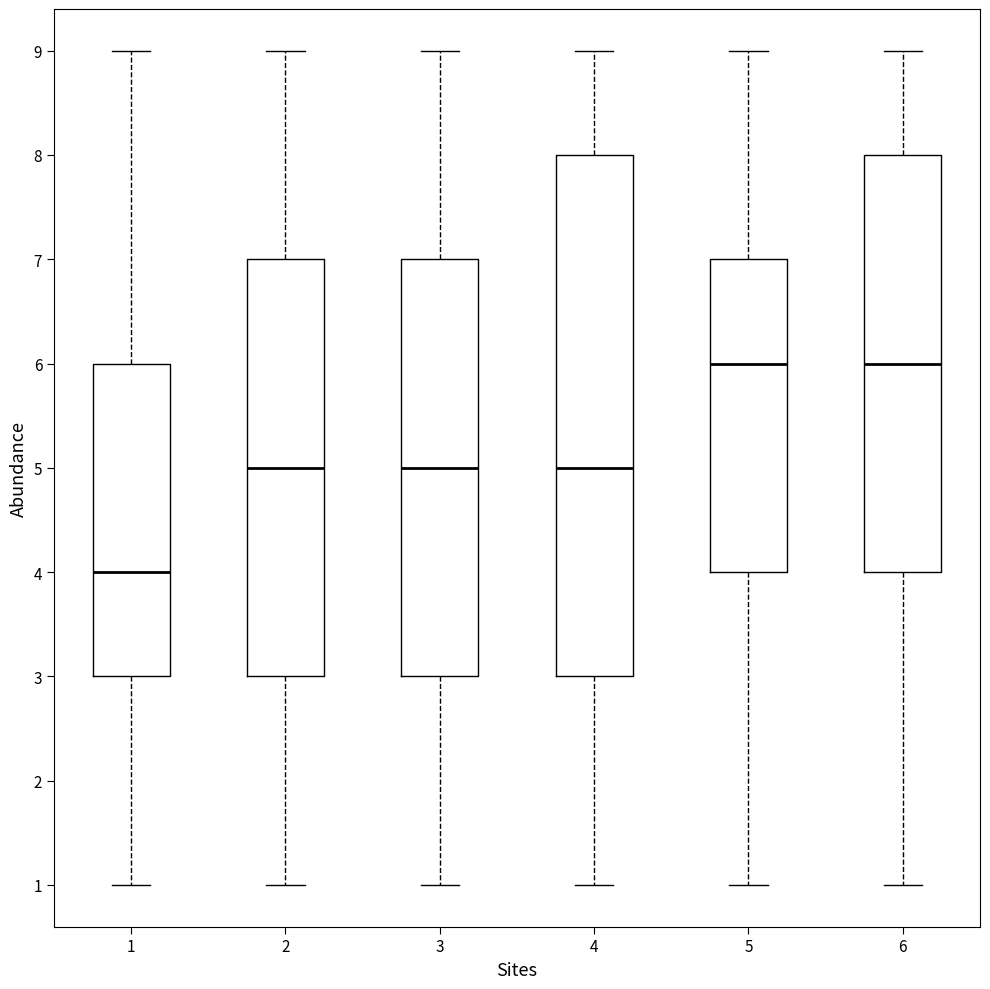

Reading left to right, transcribe this box plot: for each box, give where its median line is, the range the box spans, and where its two whiskers end, as read against the y-axis. The values are not printed on the chart, so give them approximately, as read against the axis.

1: median 4, box 3 to 6, whiskers 1 to 9
2: median 5, box 3 to 7, whiskers 1 to 9
3: median 5, box 3 to 7, whiskers 1 to 9
4: median 5, box 3 to 8, whiskers 1 to 9
5: median 6, box 4 to 7, whiskers 1 to 9
6: median 6, box 4 to 8, whiskers 1 to 9